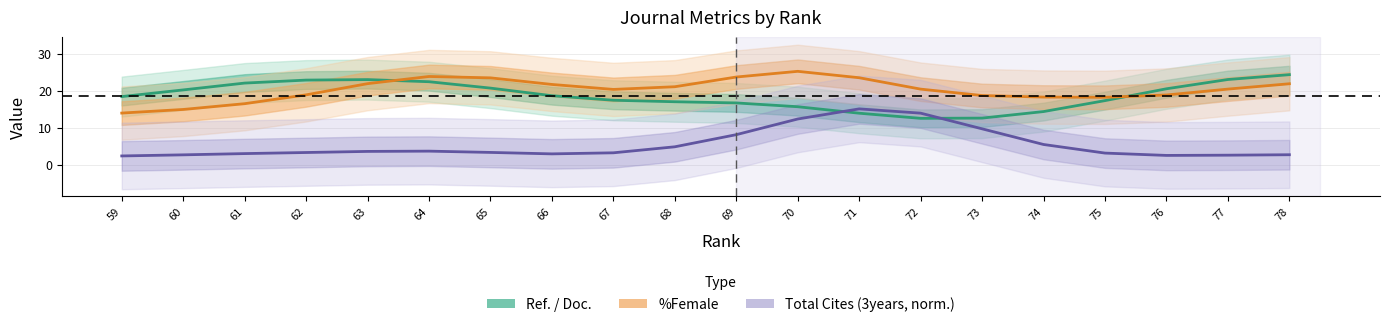

Which series has the widest spread of values?

Total Cites (3years, norm.)